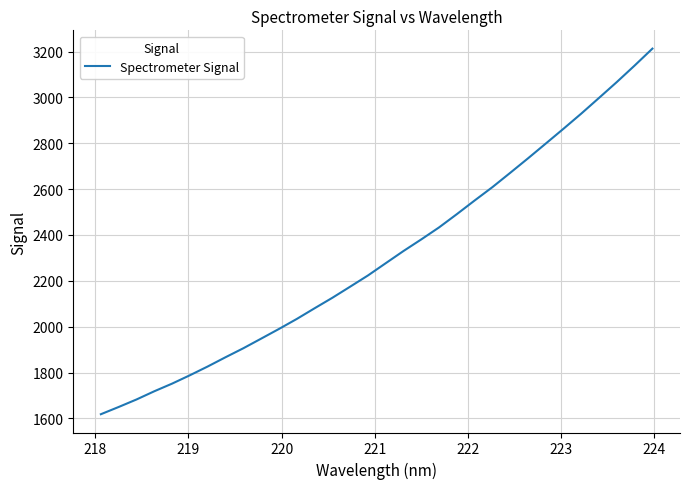

What is the greatest value displayed?

3212.8